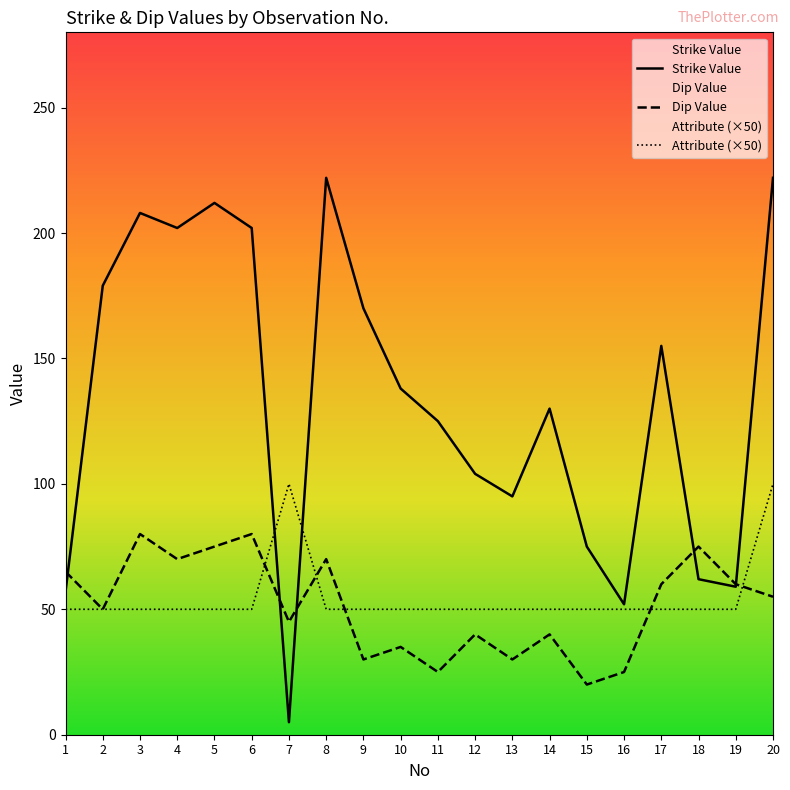

True or false: Dip Value has more than 1 interior local peaks.

True